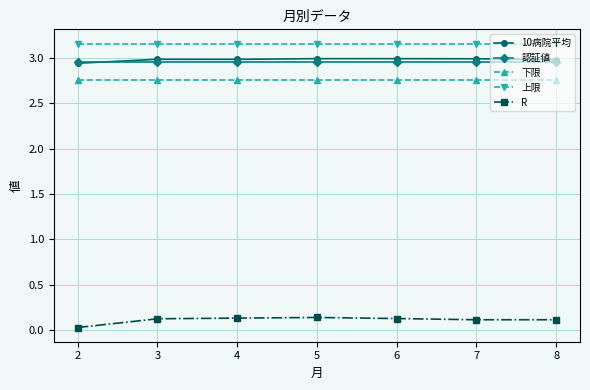

Which series has the largest total across all categories?

上限